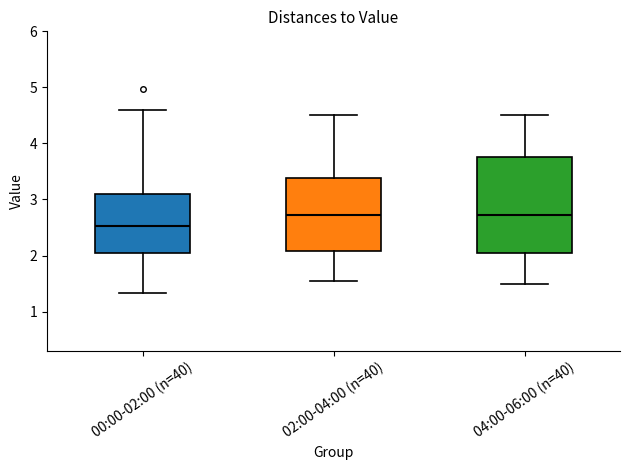

Reading left to right, transcribe this box plot: for each box, give where its median line is, the range the box spans, and where its two whiskers end, as read against the y-axis. The values are not printed on the chart, so give them approximately, as read against the axis.

00:00-02:00 (n=40): median 2.5, box 2.1 to 3.1, whiskers 1.3 to 4.6
02:00-04:00 (n=40): median 2.7, box 2.1 to 3.4, whiskers 1.6 to 4.5
04:00-06:00 (n=40): median 2.7, box 2.0 to 3.8, whiskers 1.5 to 4.5